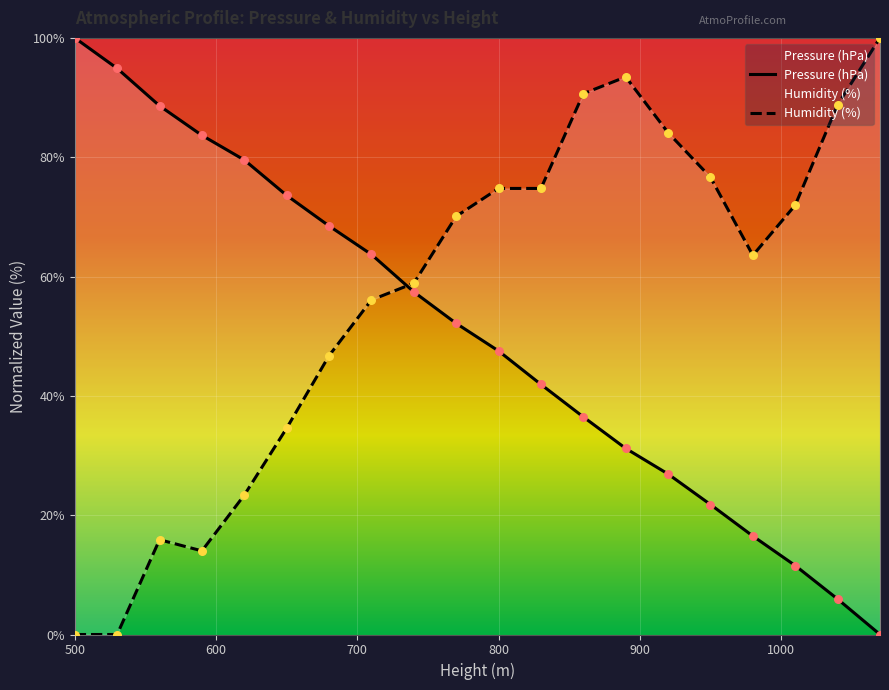

Which series reaches the maximum Y coordinate?

Pressure (hPa)